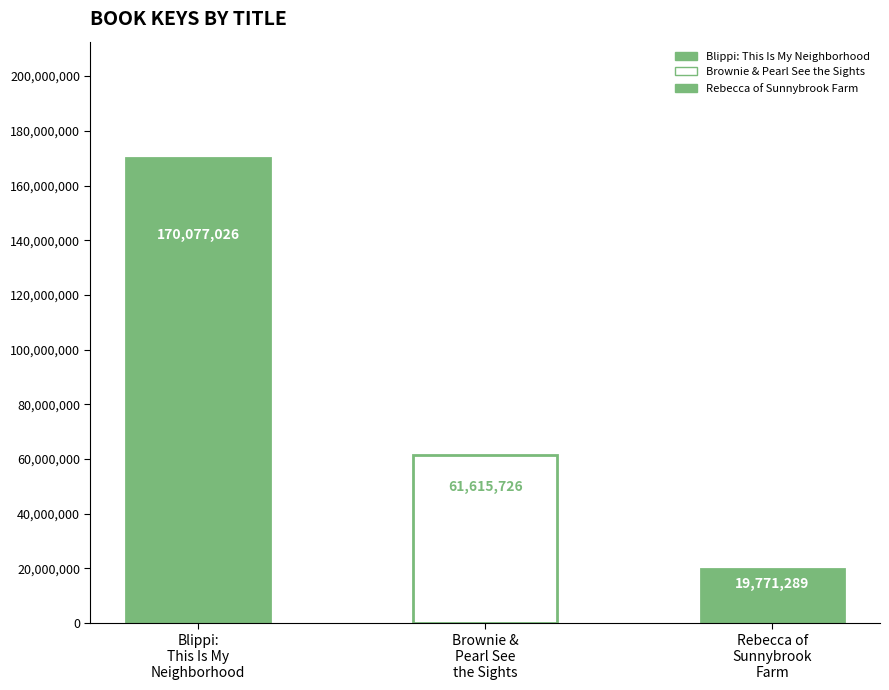

What is the value of the 1st bar from the left?

170077026